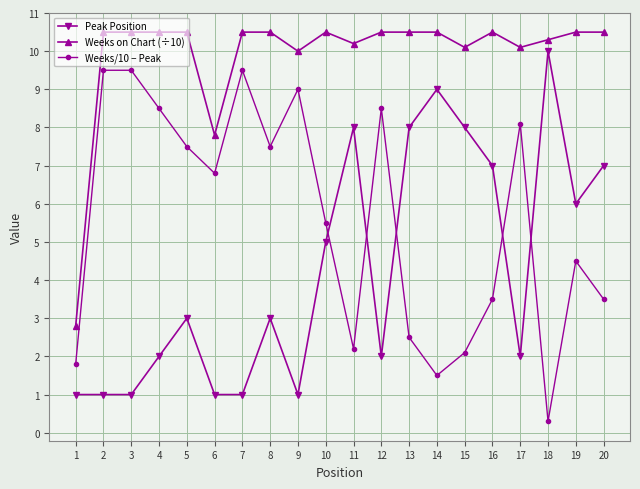

Which series changed the most between 1 and 4?

Weeks on Chart (÷10)